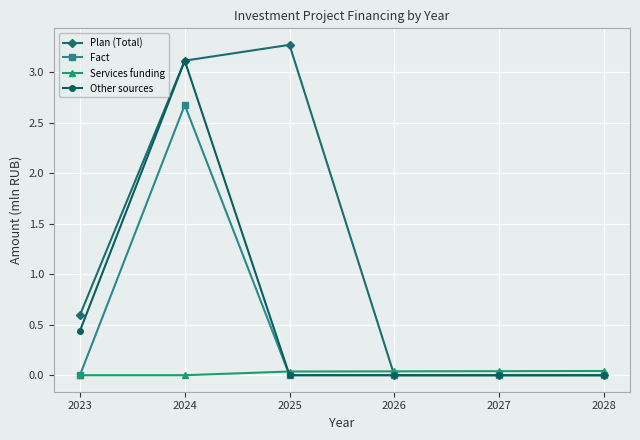

What is the value of the Plan (Total) point at the 1st from the left?

0.6